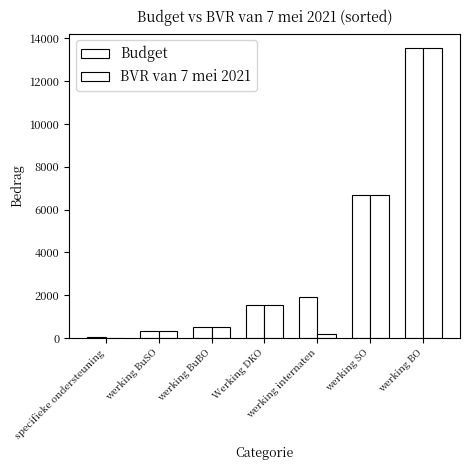

What is the total value across all series at werking SO?

13322